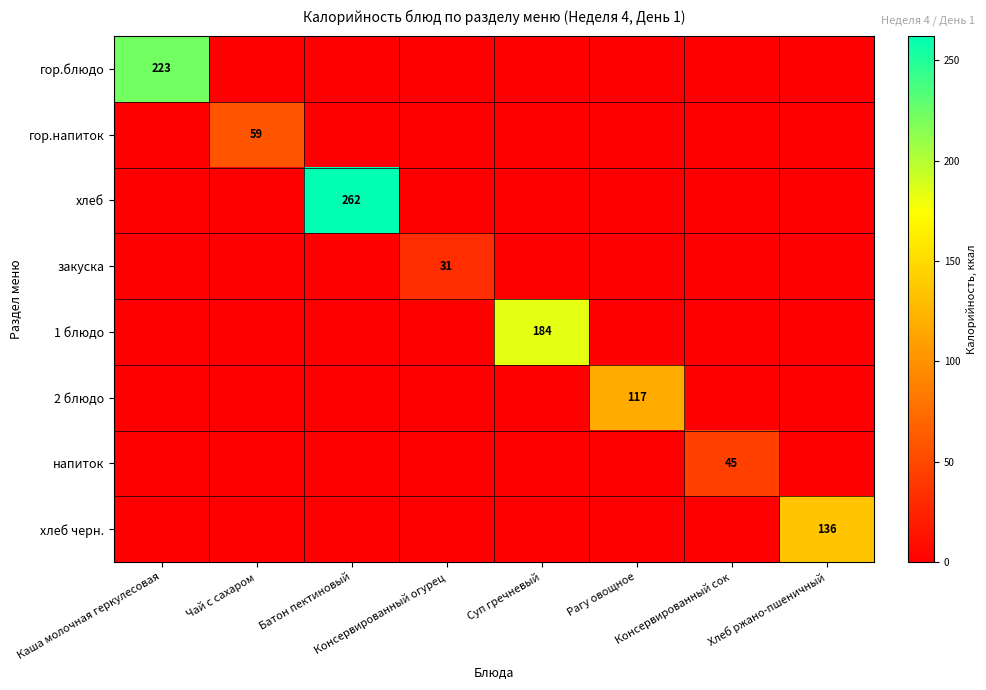

The value of закуска at Консервированный сок is 0.0. True or false?

True